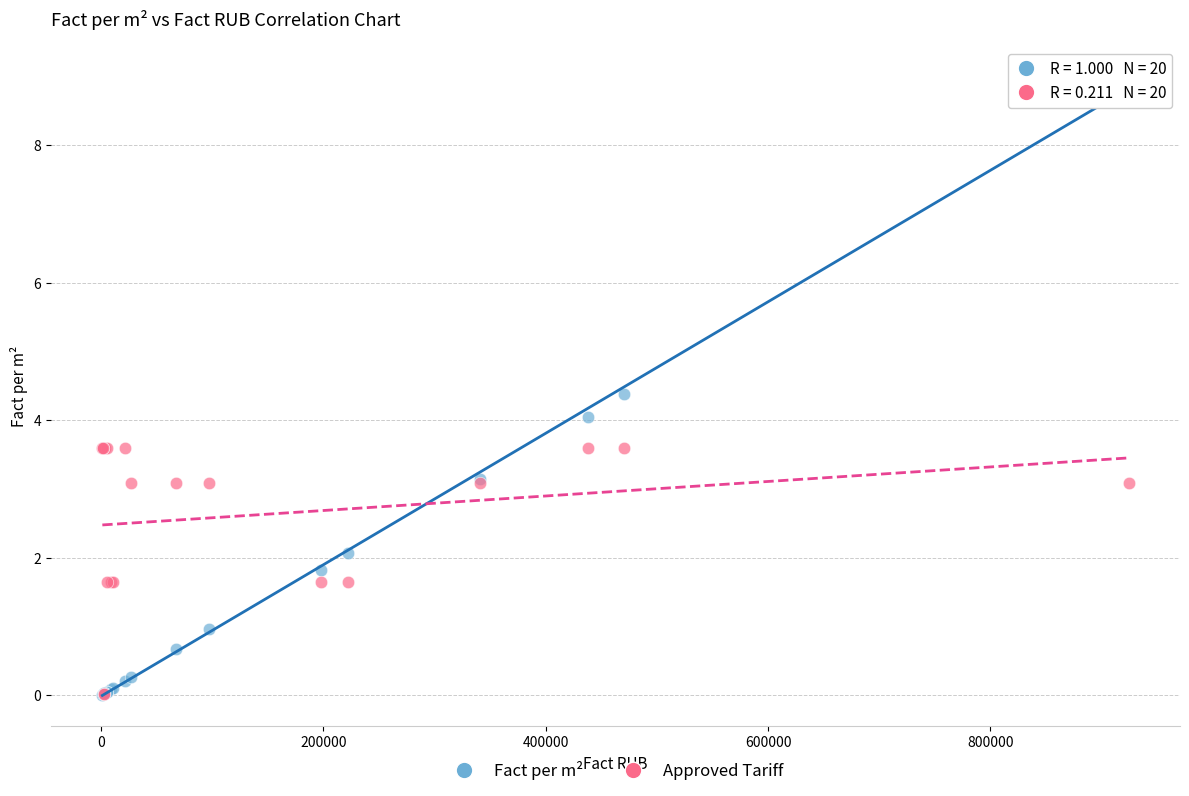

What are all the series names shown in the legend?

Fact per m², Approved Tariff